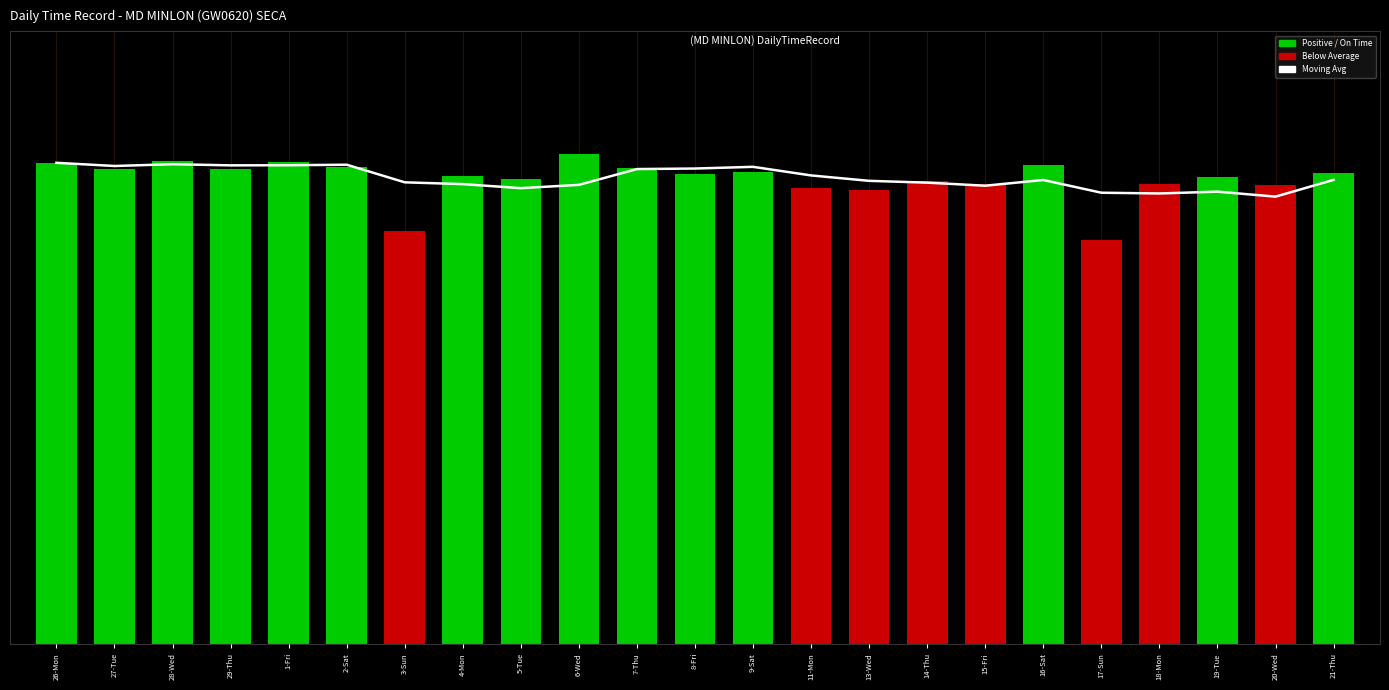

Reading left to right, extract all data points from this chart.

26-Mon=11.3	27-Tue=11.3	28-Wed=11.3	29-Thu=11.3	1-Fri=11.3	2-Sat=11.3	3-Sun=10.9	4-Mon=10.8	5-Tue=10.7	6-Wed=10.8	7-Thu=11.2	8-Fri=11.2	9-Sat=11.2	11-Mon=11.0	13-Wed=10.9	14-Thu=10.9	15-Fri=10.8	16-Sat=10.9	17-Sun=10.6	18-Mon=10.6	19-Tue=10.7	20-Wed=10.5	21-Thu=10.9